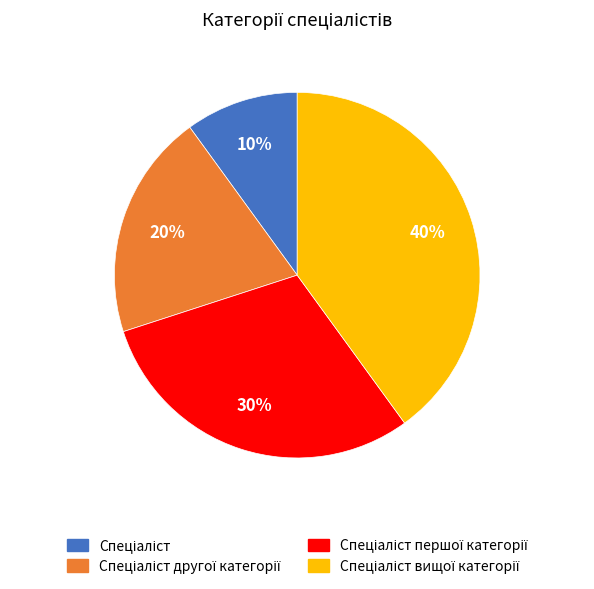

Is there a majority slice in this chart?

No